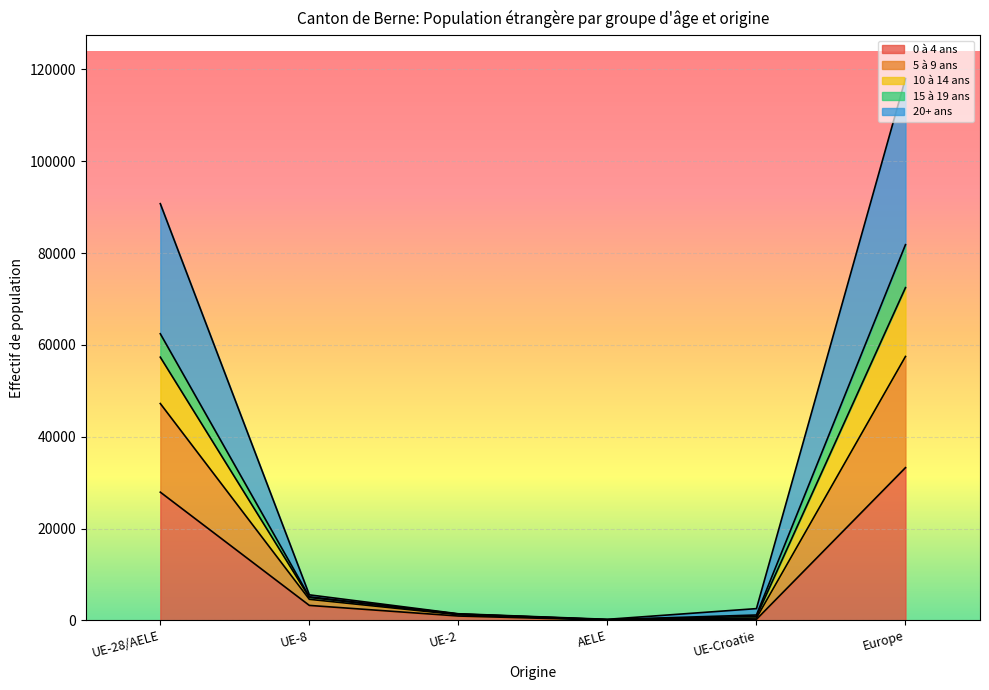

Where is the first local minimum for 0 à 4 ans?

AELE